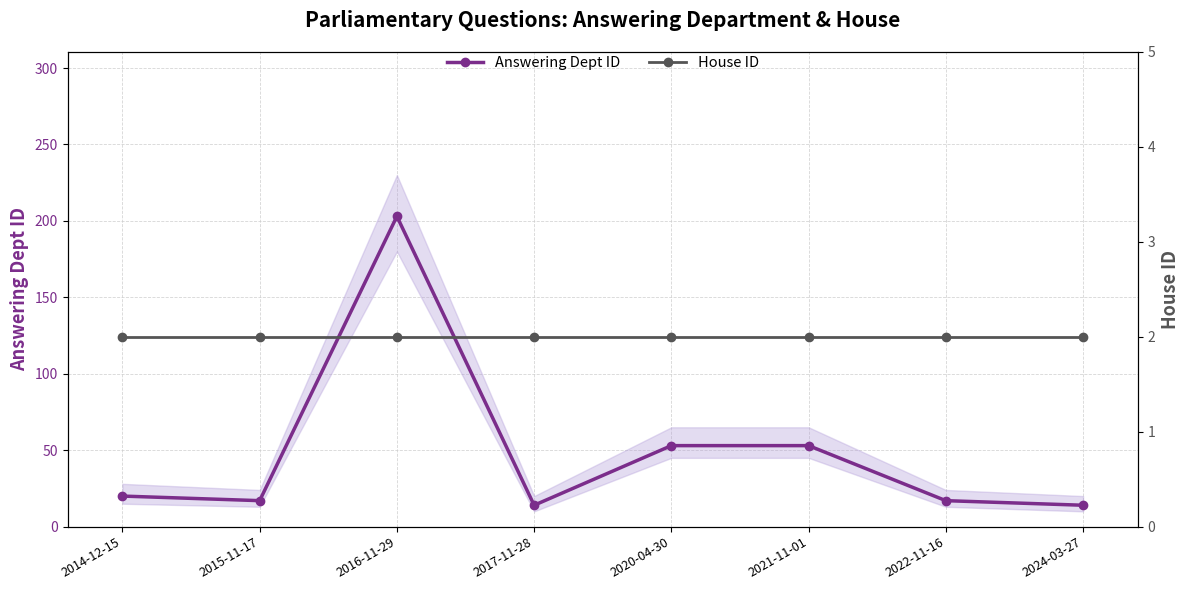

Where is Answering Dept ID nearest to the value 108?

2020-04-30